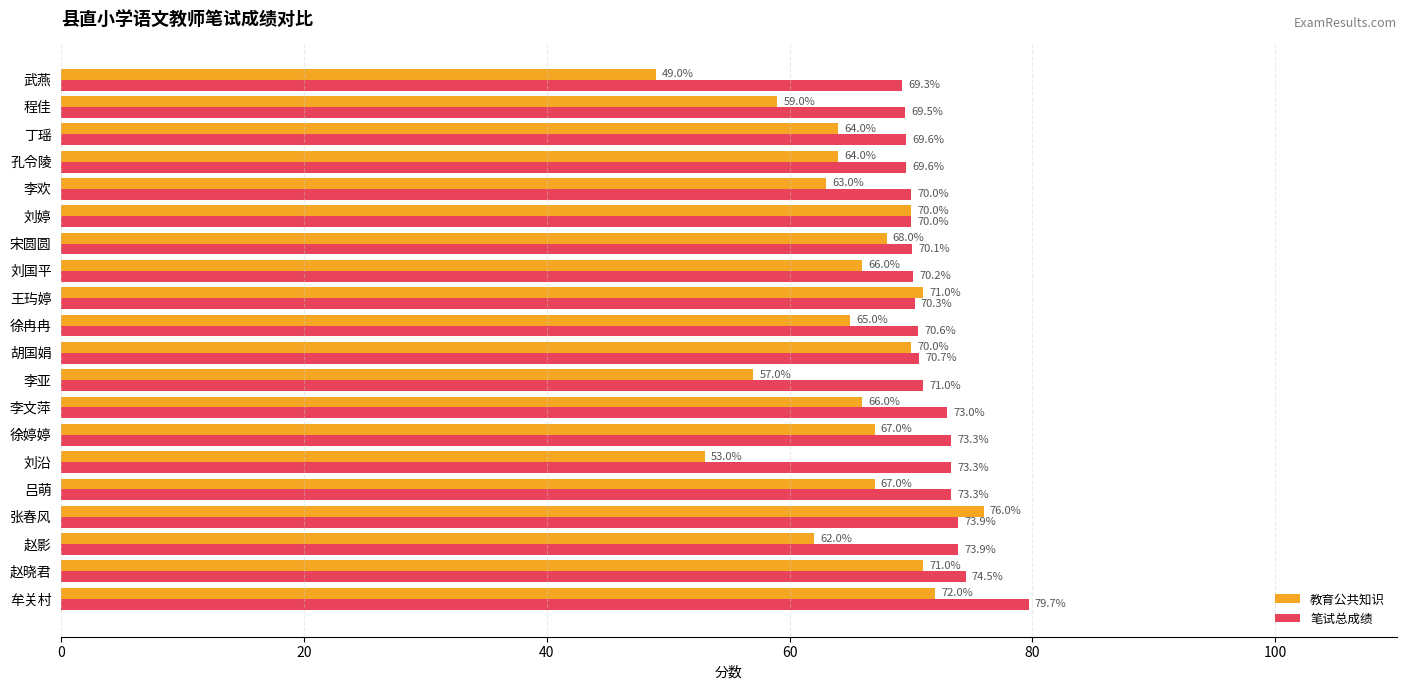

The value of 笔试总成绩 at 武燕 is 97.3. True or false?

False